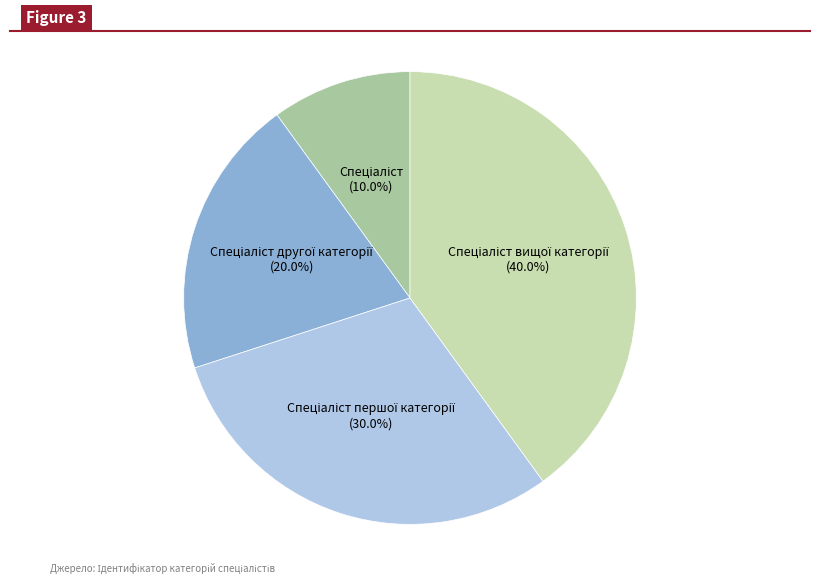

Is there a majority slice in this chart?

No